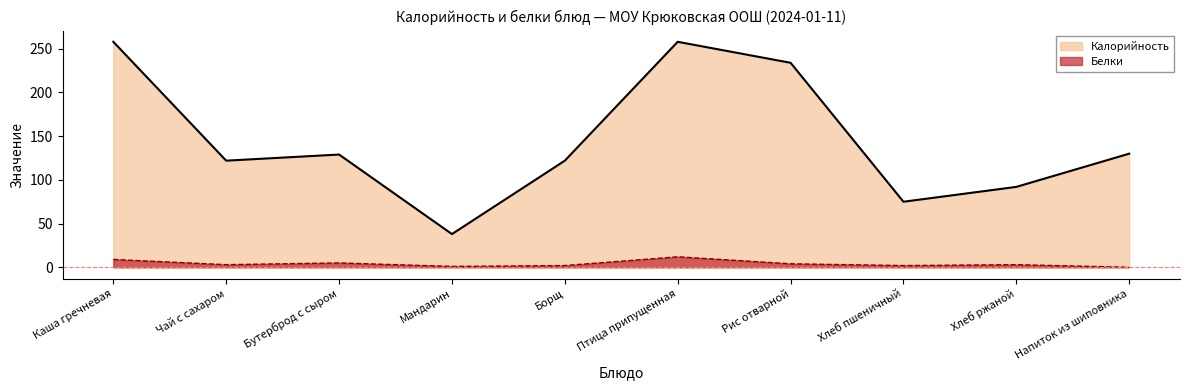

At which category does Белки reach its first local valley?

Чай с сахаром